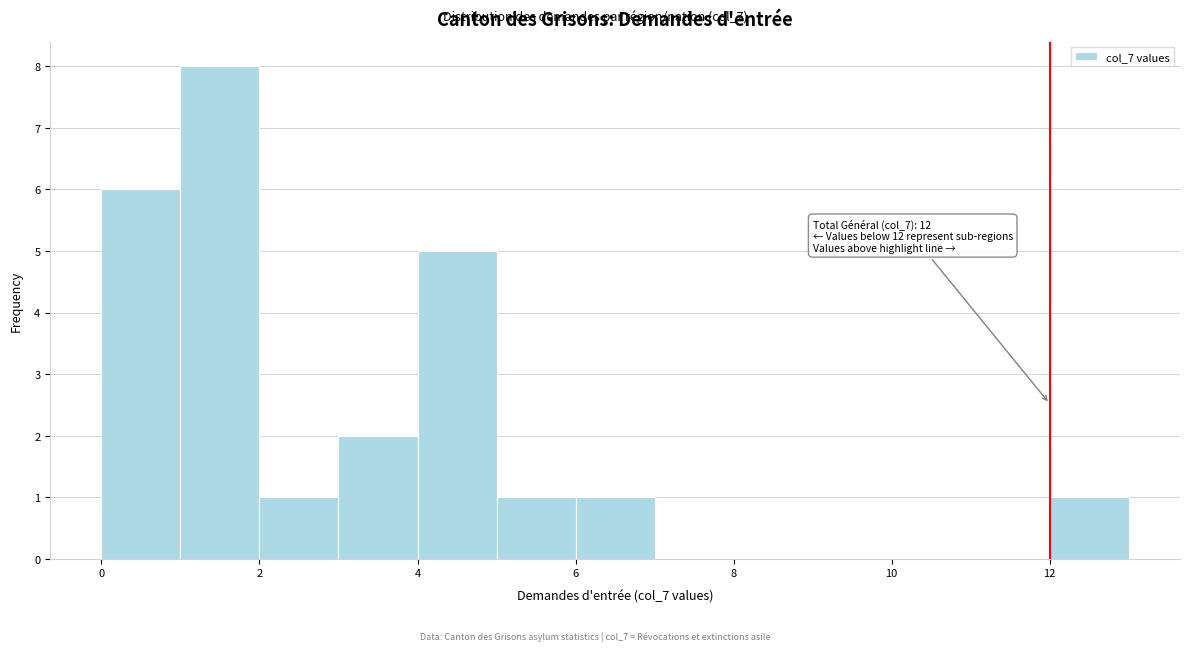

Over which range of the x-axis is the bar tallest?

1 to 2